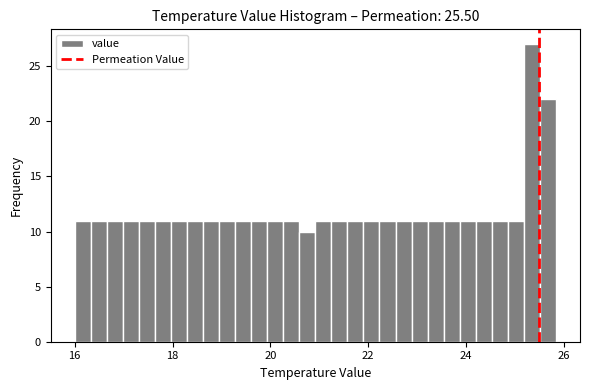

Around what value on the x-axis is the tallest bar? Give the approximate position of its centre, as read against the axis.

25.4